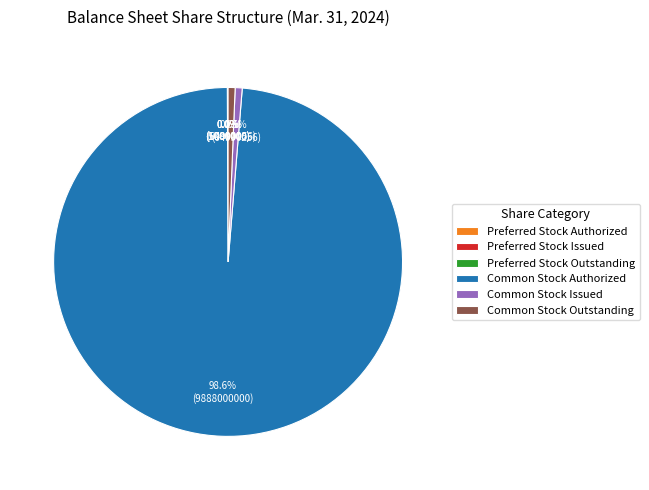

How much of the chart is everything except Common Stock Outstanding?

99.4%